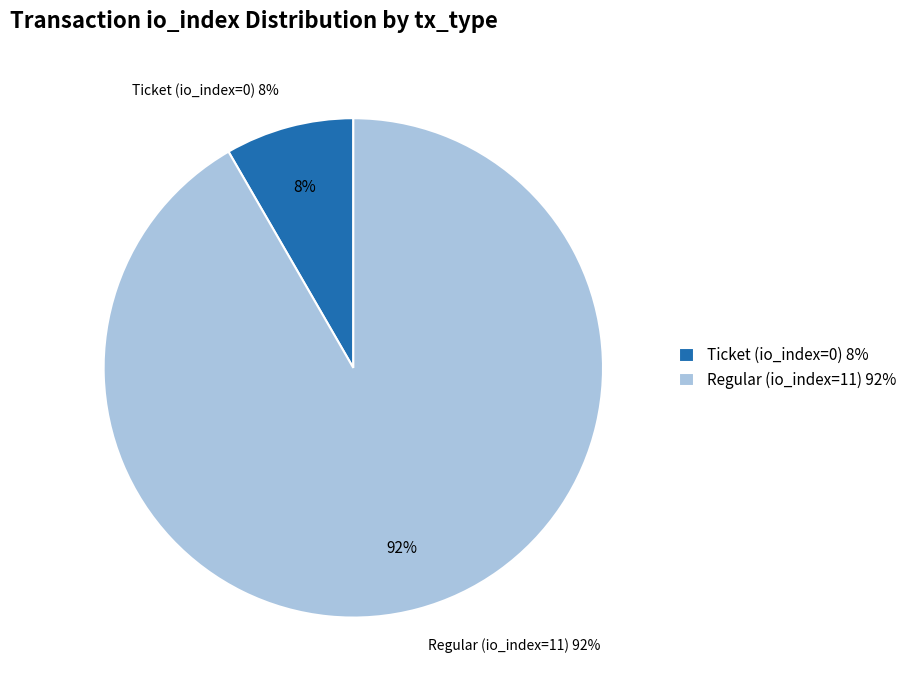

Do Regular (io_index=11) and Ticket (io_index=0) together represent more than half of the pie?

Yes